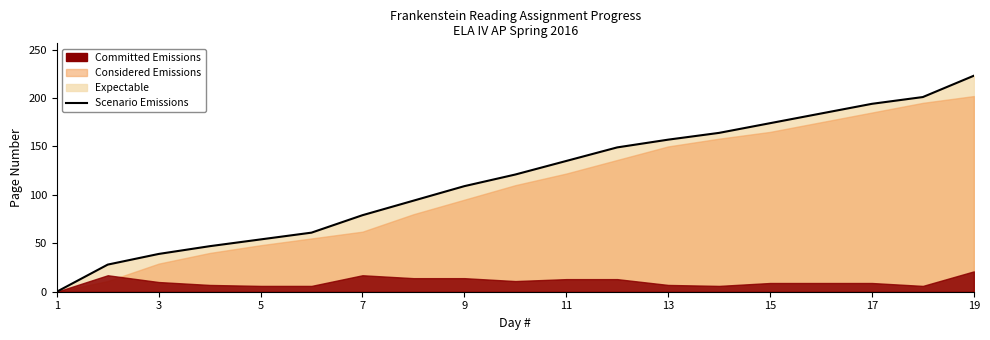

Between 9 and 13, which is larger?

13